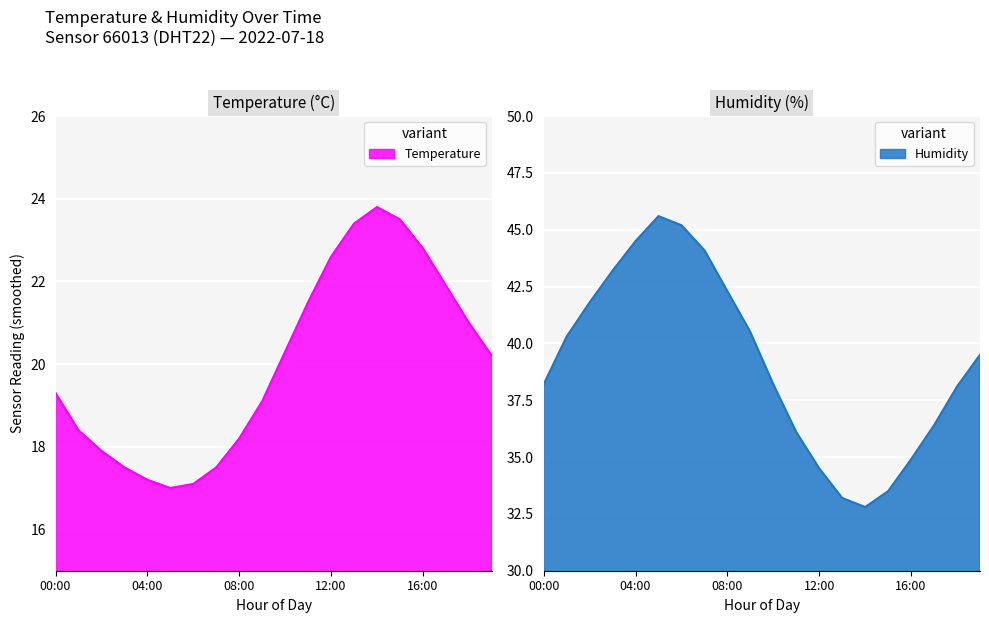

What is the label of the 2nd point from the right?

18:00